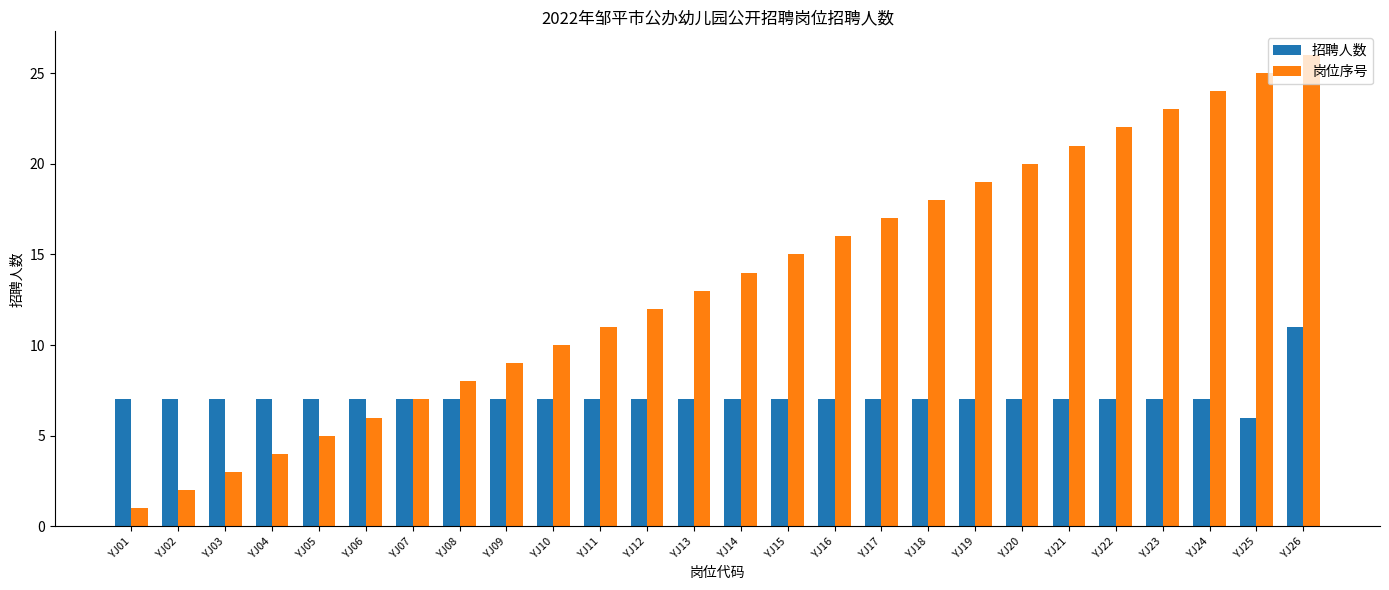

What is the lowest value of the 岗位序号 series?

1